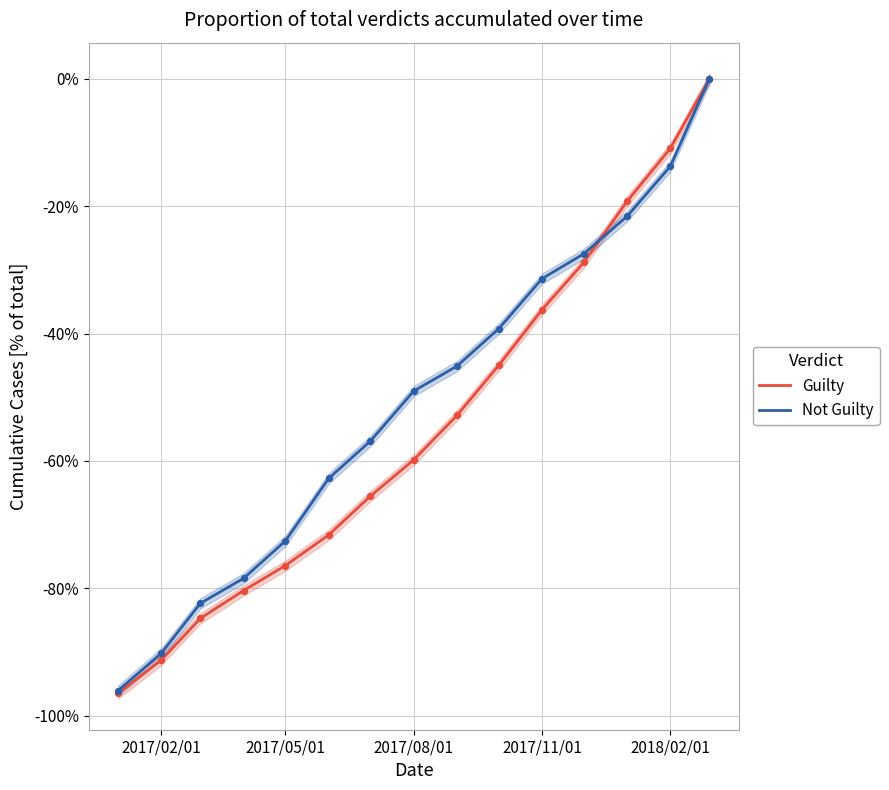

At how many categories does at least one series exceed -79?

12